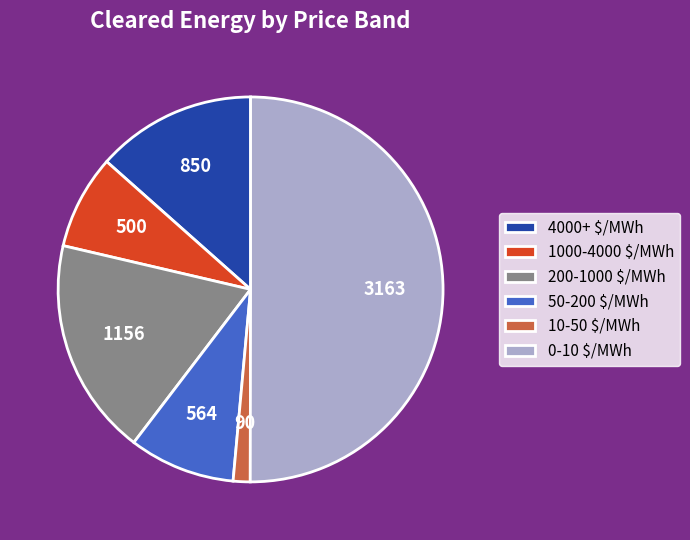

Which has a higher value, 0-10 $/MWh or 50-200 $/MWh?

0-10 $/MWh